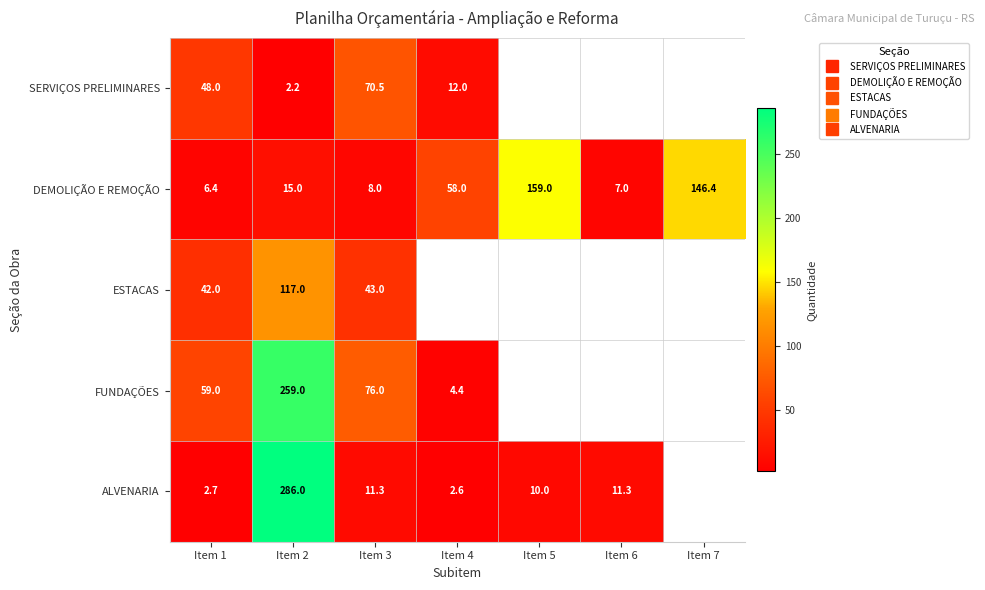

How many series are shown in this chart?

5